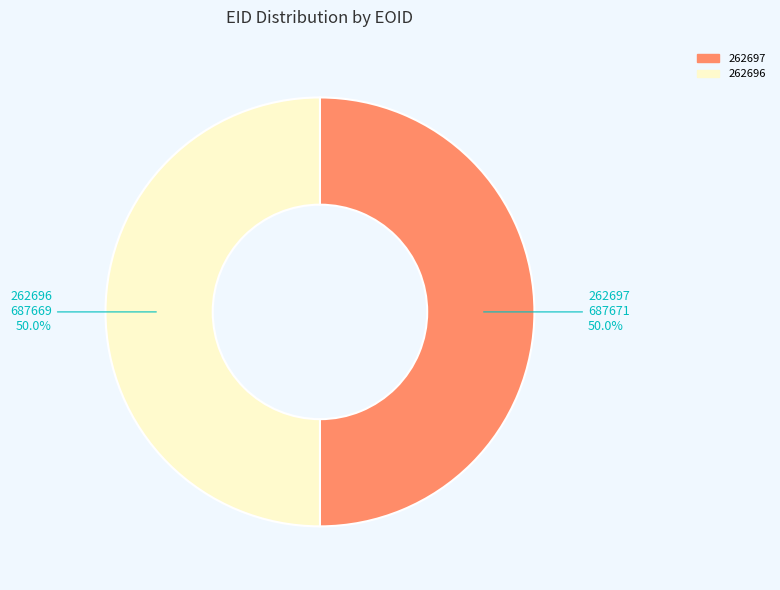

What is the ratio of the value at 262696 to the value at 262697?

1.0